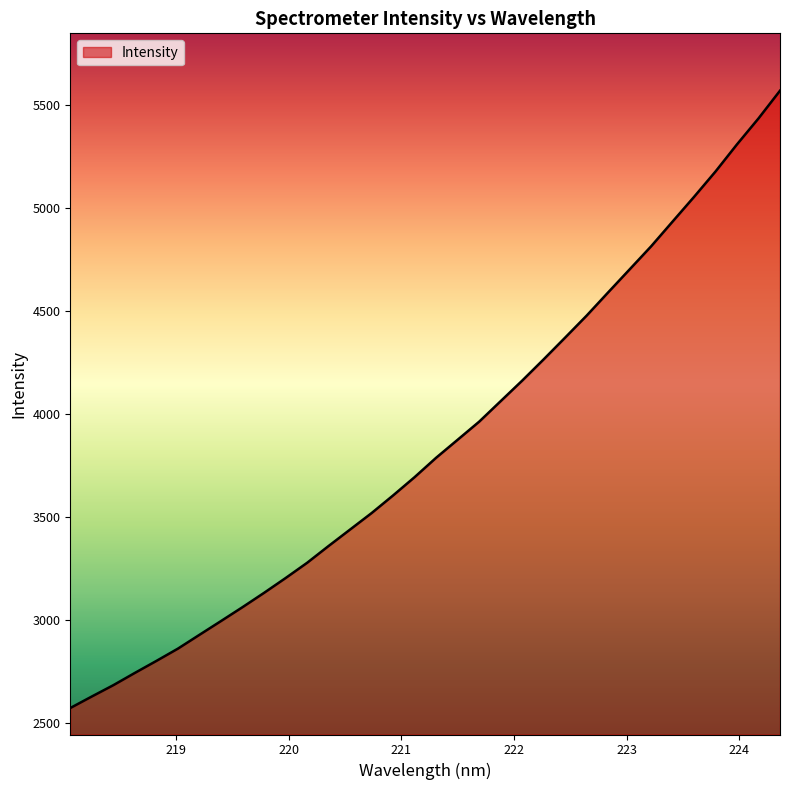

What is the smallest value displayed?

2572.6